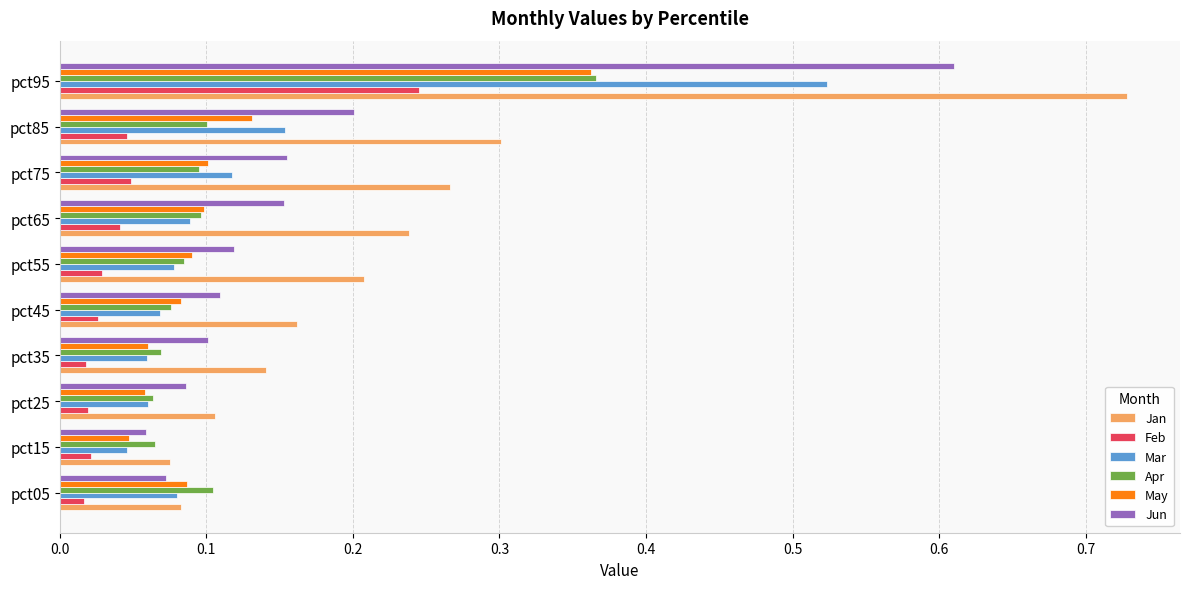

Which series has the largest range (max minus min)?

Jan